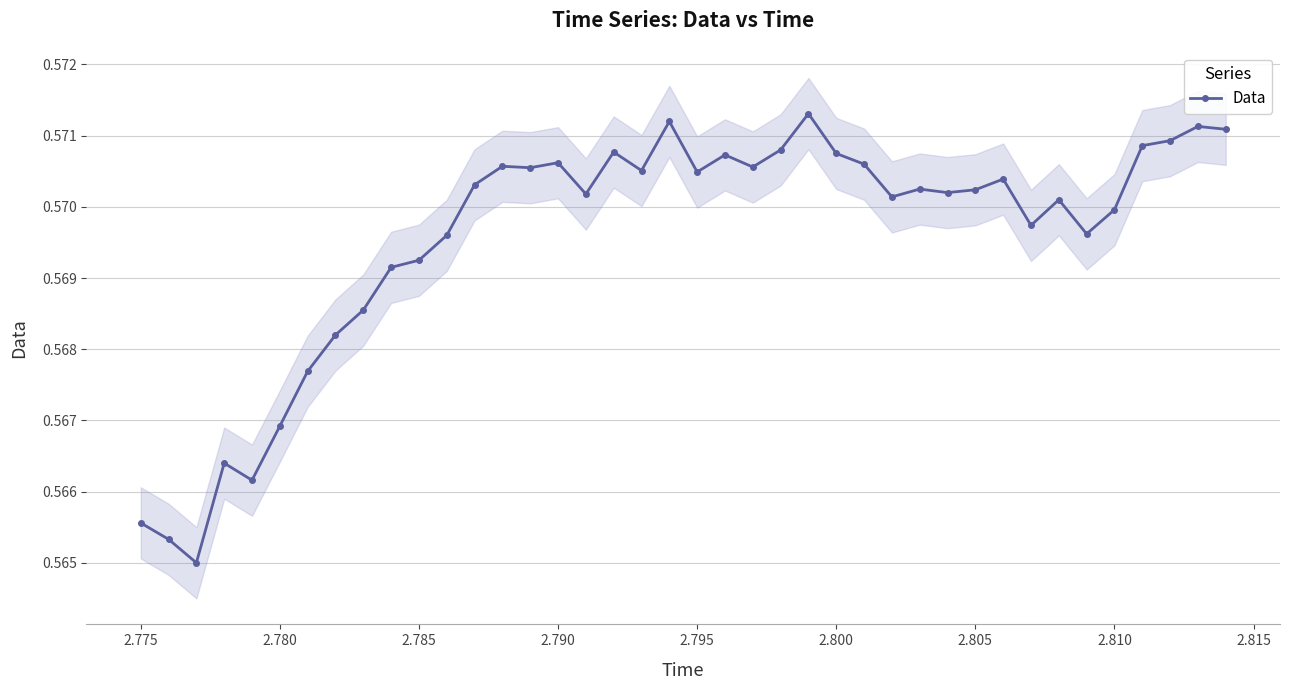

Is it true that Data equals 0.1 at 2.805?

False